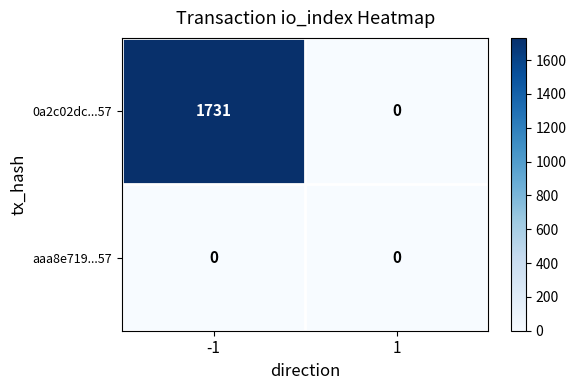

At how many categories does at least one series exceed 1033?

1